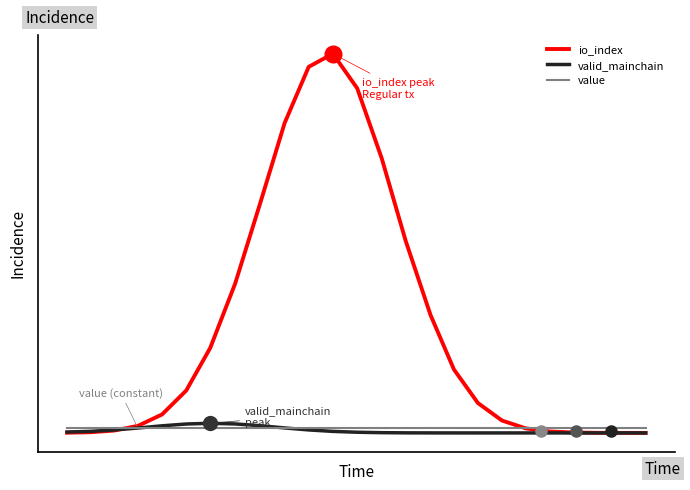

What are all the series names shown in the legend?

io_index, valid_mainchain, value